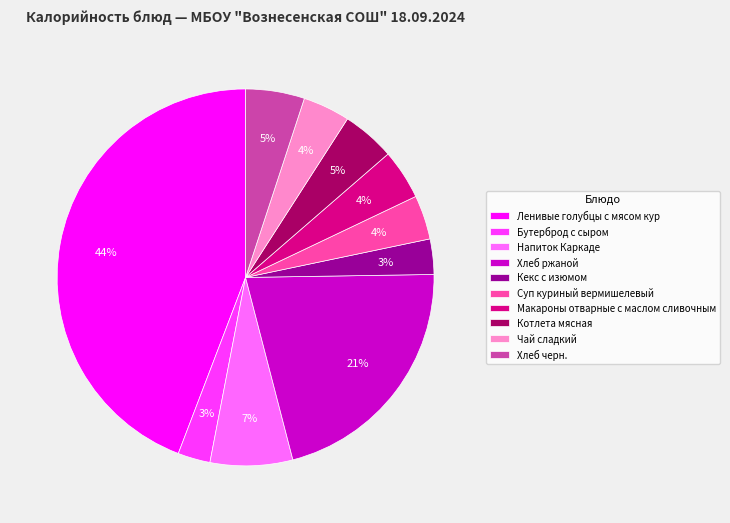

Approximately how many times larger is the value at Суп куриный вермишелевый compared to Хлеб ржаной?

0.2